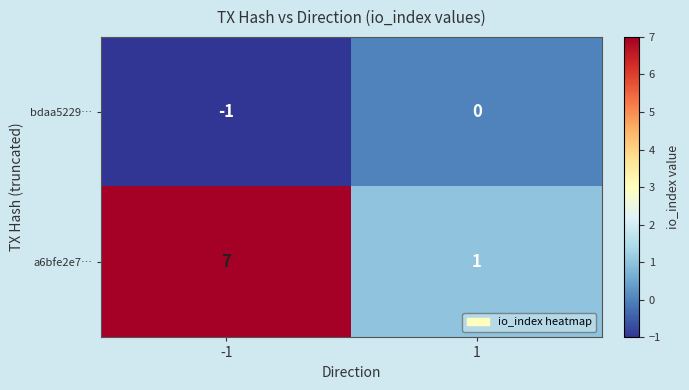

What is the approximate value of a6bfe2e7… at -1?

7